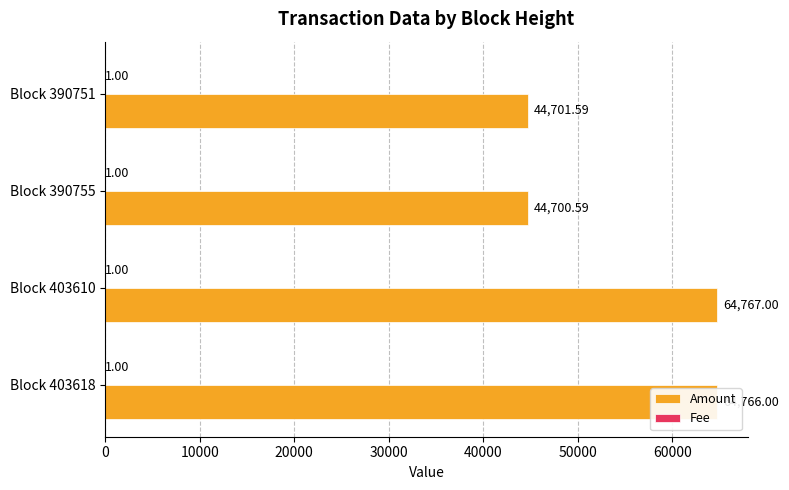

Between Block 403618 and Block 390751, which series saw the biggest shift?

Amount